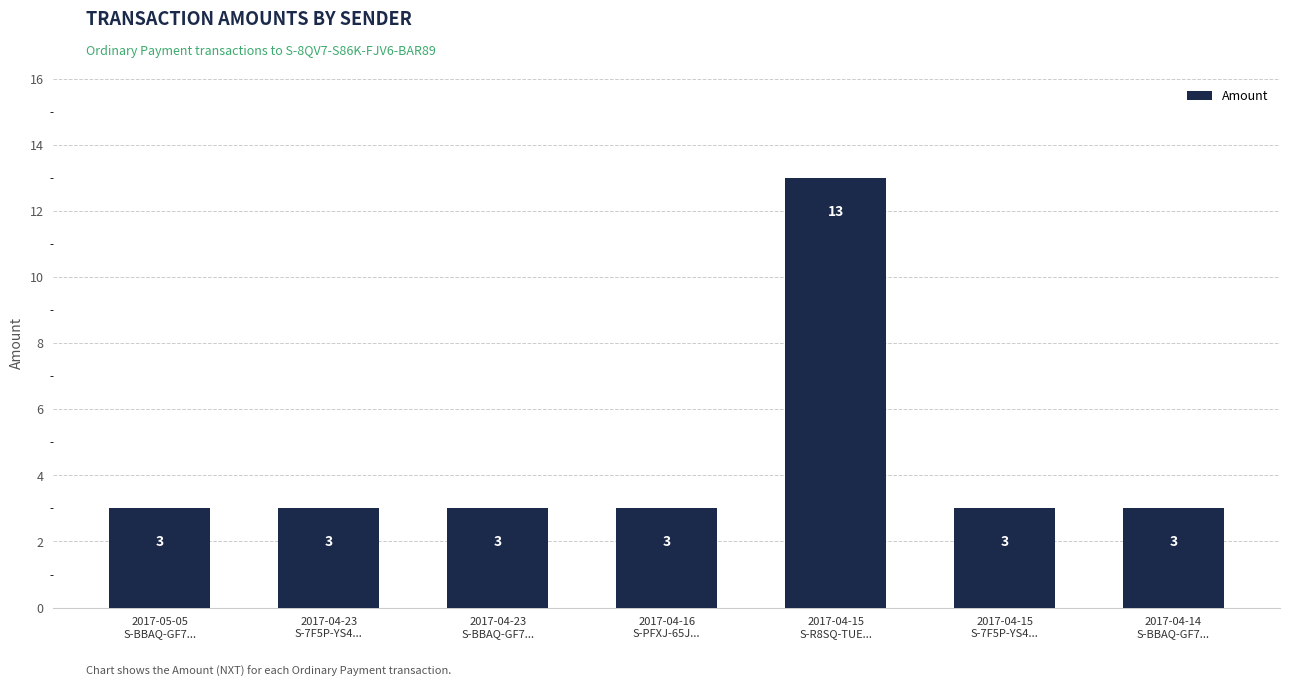

How many values are between 3 and 4?

6